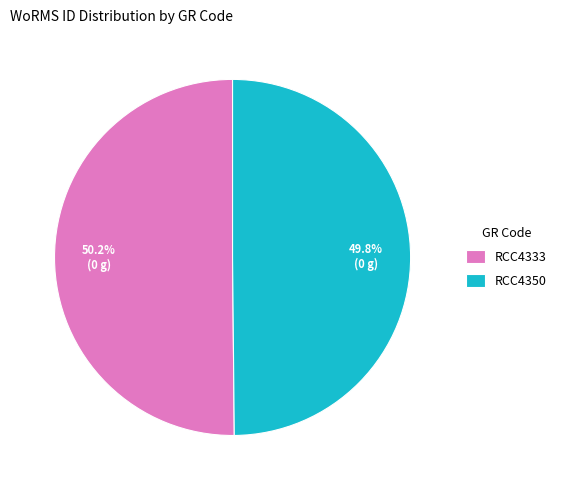

The RCC4333 slice represents 45% of the pie. True or false?

False